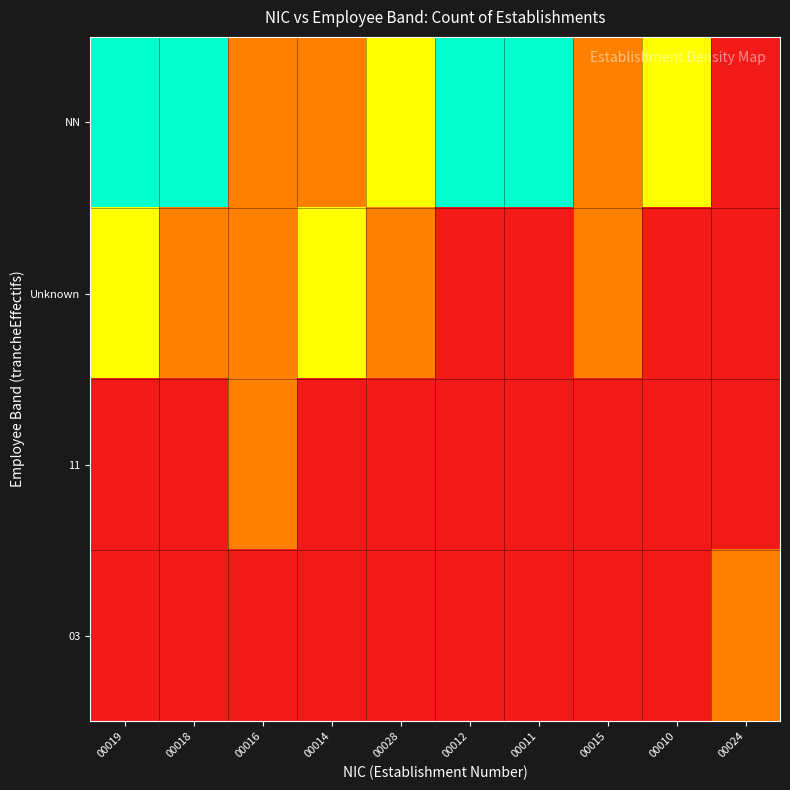

Which series changed the most between 00018 and 00028?

NN